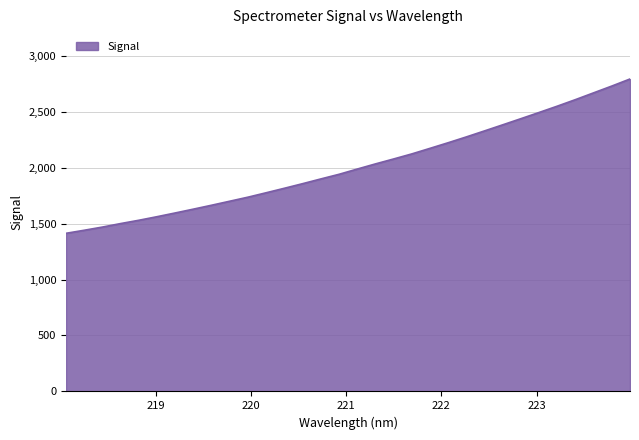

What is the smallest value displayed?

1413.0